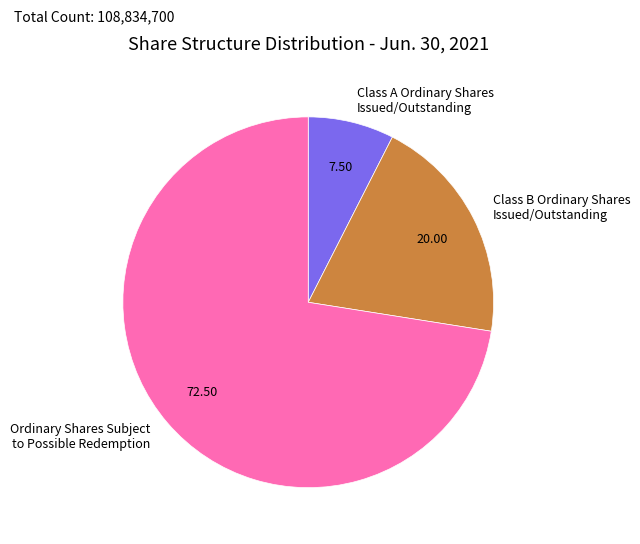

Rank the categories by value from highest to lowest.

Ordinary Shares Subject to Possible Redemption, Class B Ordinary Shares Issued/Outstanding, Class A Ordinary Shares Issued/Outstanding